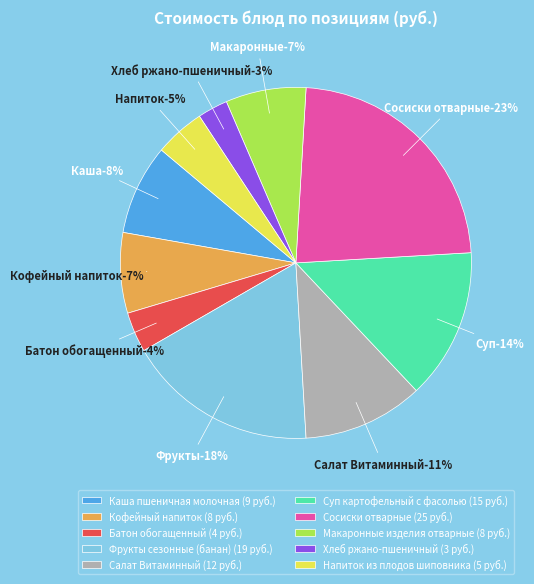

To the nearest percent, what percentage of the pie is Сосиски отварные?

23%